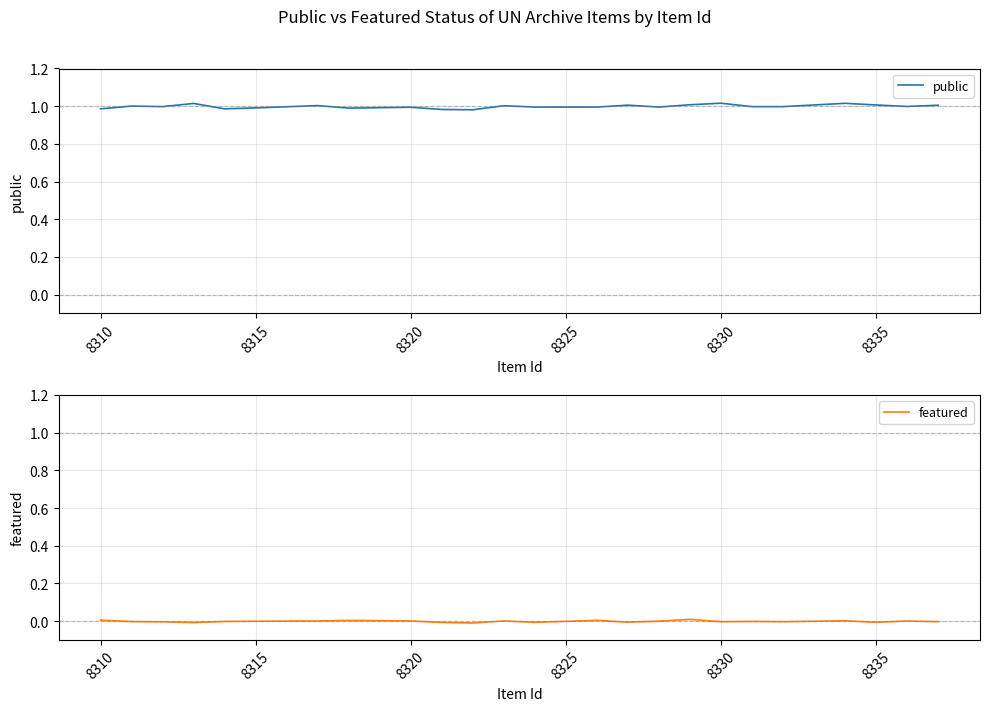

How many categories are shown in the chart?

24